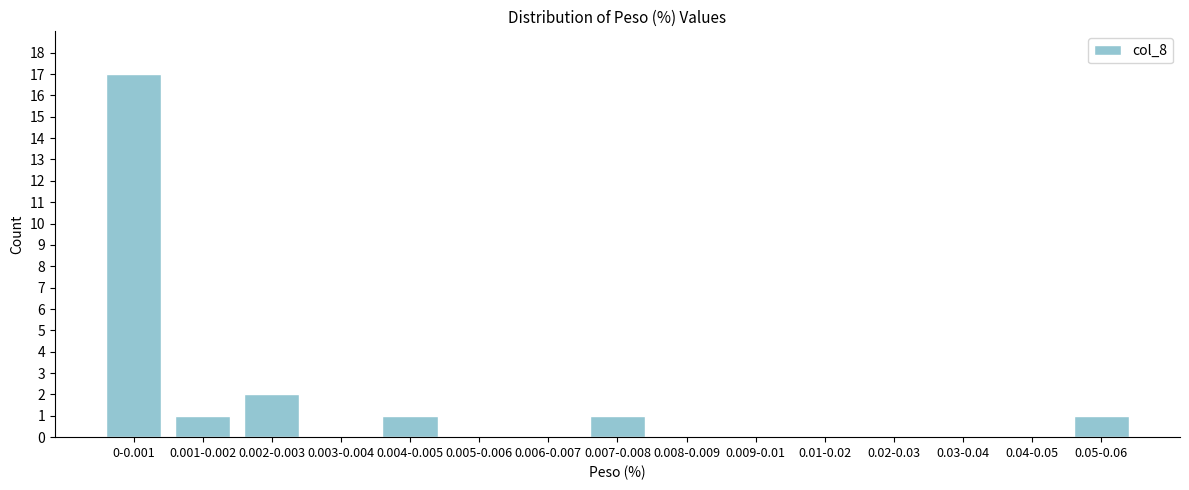

Reading right to left, transcribe all the data shown in this chart.

0.05-0.06=1	0.04-0.05=0	0.03-0.04=0	0.02-0.03=0	0.01-0.02=0	0.009-0.01=0	0.008-0.009=0	0.007-0.008=1	0.006-0.007=0	0.005-0.006=0	0.004-0.005=1	0.003-0.004=0	0.002-0.003=2	0.001-0.002=1	0-0.001=17